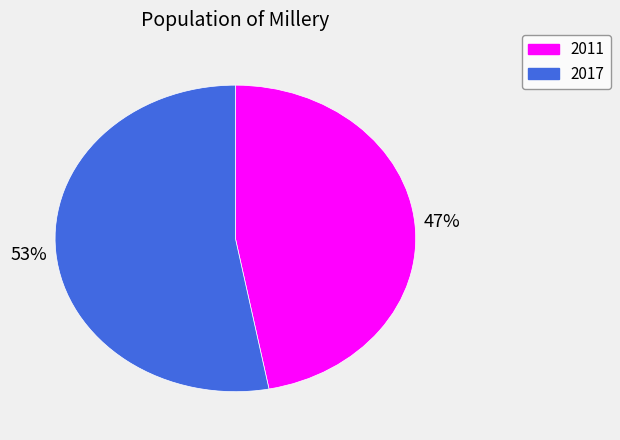

To the nearest percent, what is the difference between the largest and smallest slice percentages?

6%